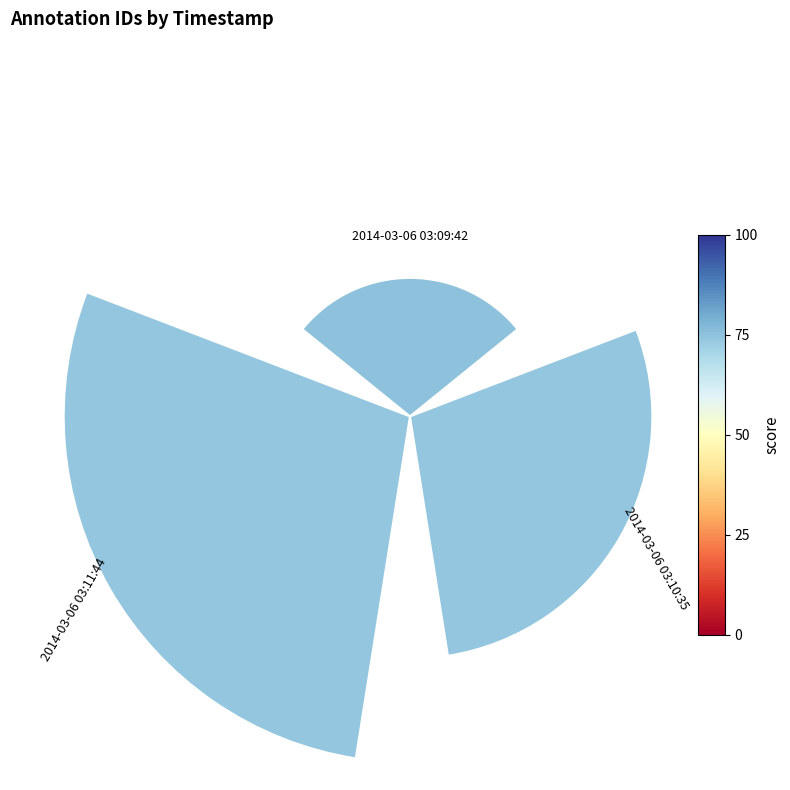

Is there any slice that represents more than half of the pie?

No